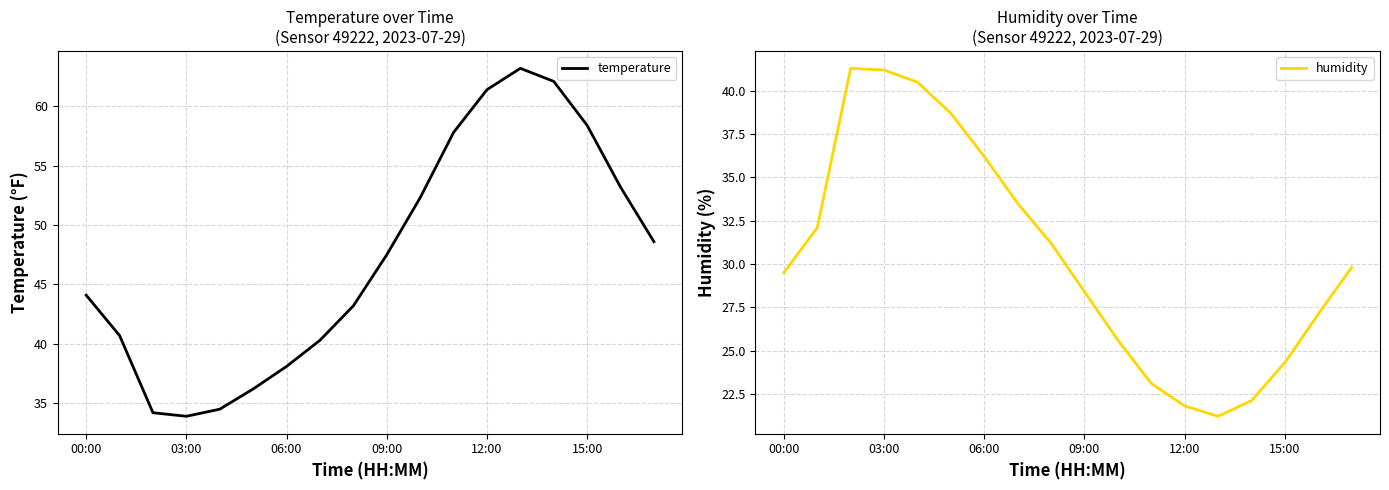

The value of temperature at 15:00 is 58.4. True or false?

True